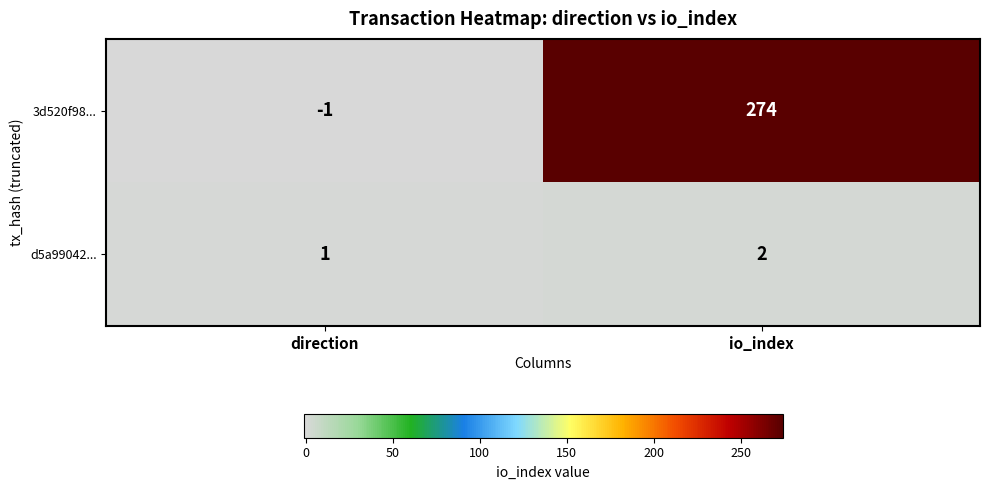

True or false: d5a99042... has a value of 1 at io_index.

False